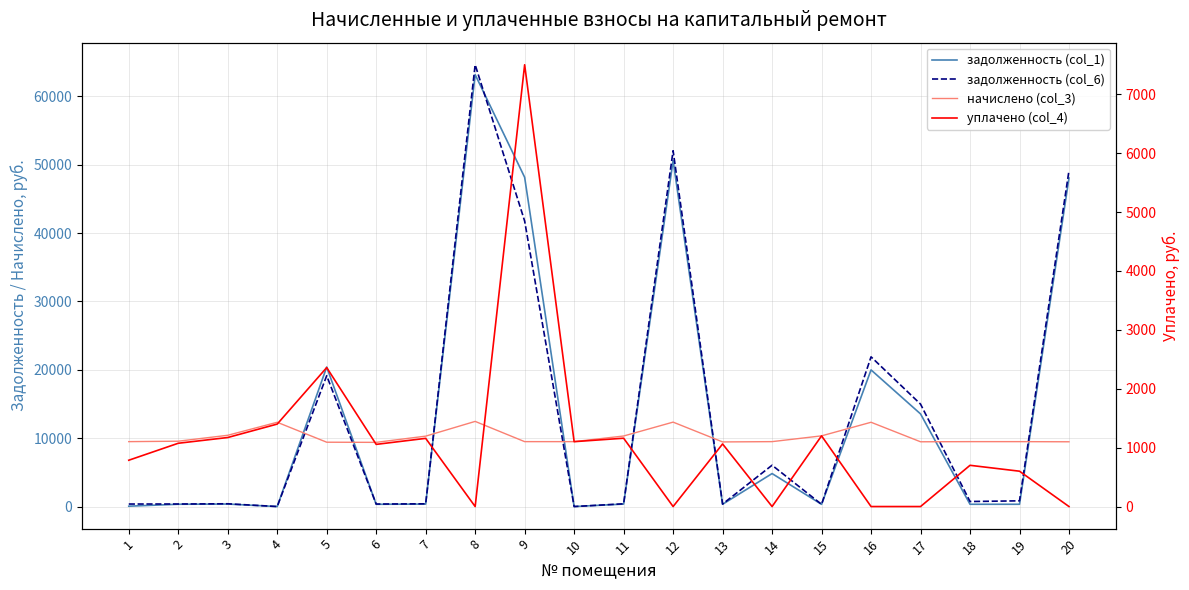

Which series changed the most between 13 and 17?

задолженность (col_6)